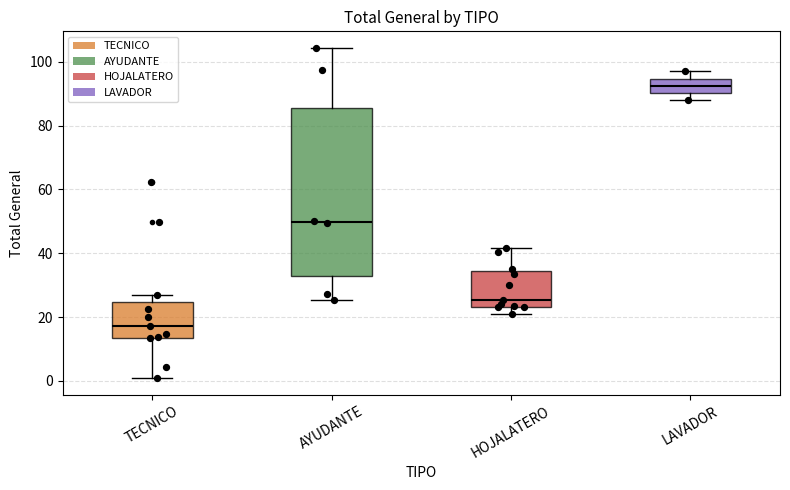

Which box is the tallest, from its lower edge to its upper edge?

AYUDANTE